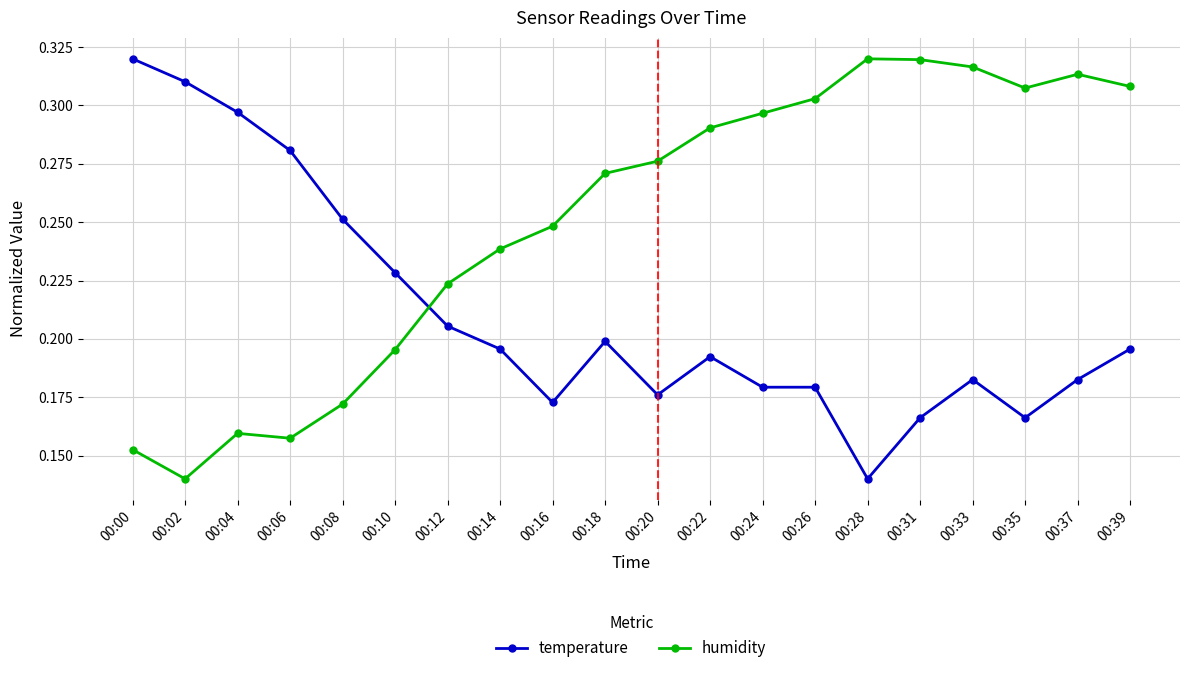

At which label does temperature reach its peak?

00:00